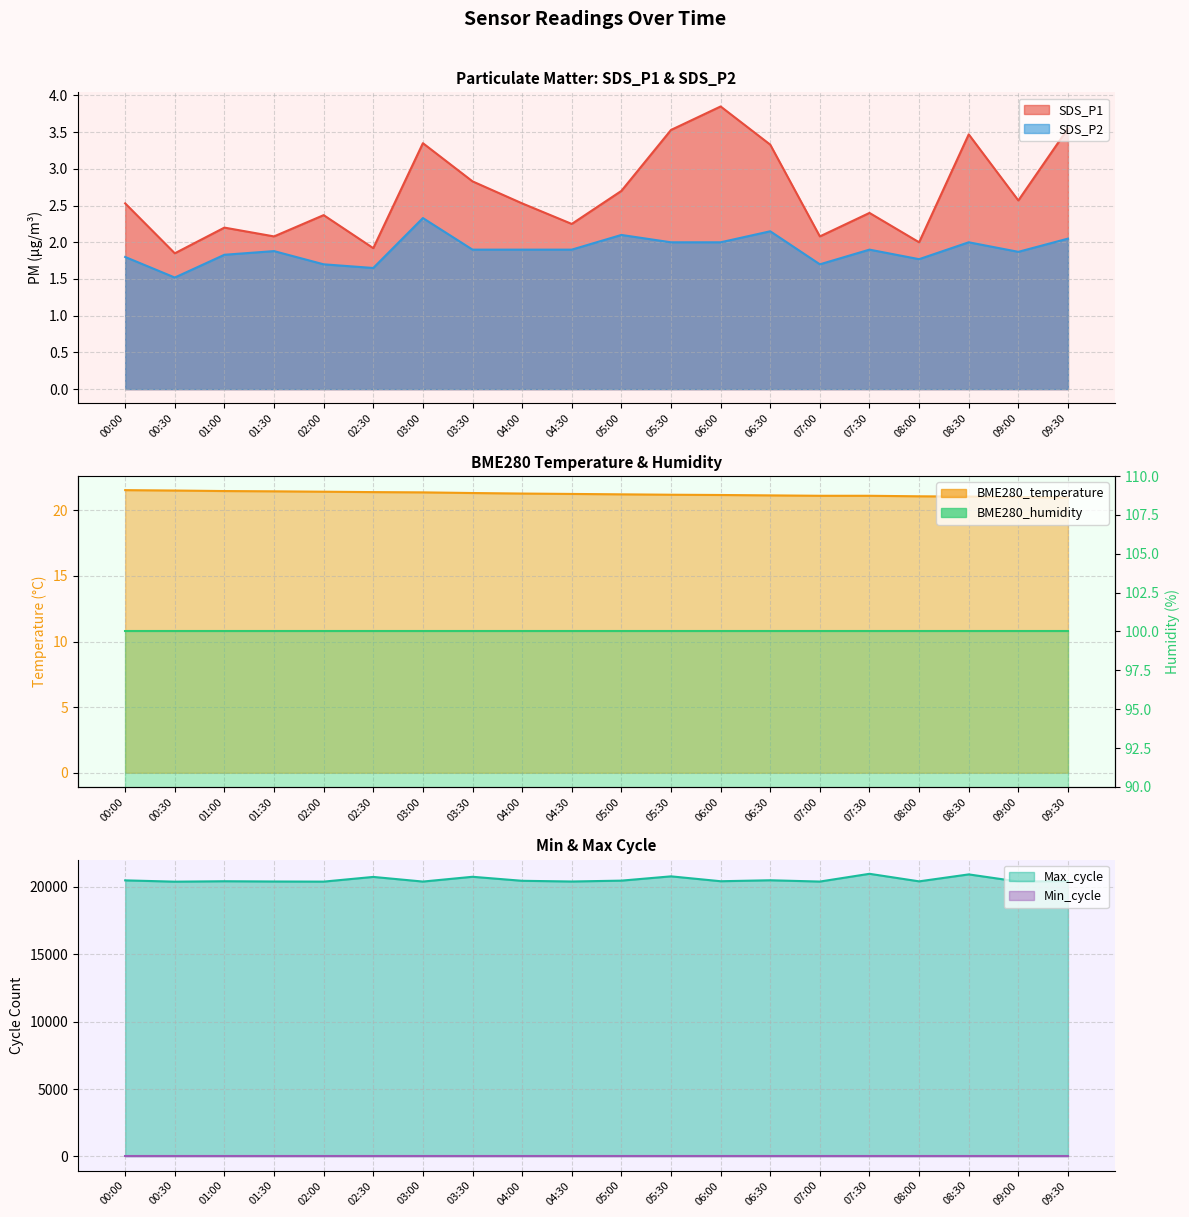

At which category does the chart reach its minimum across all series?

00:30